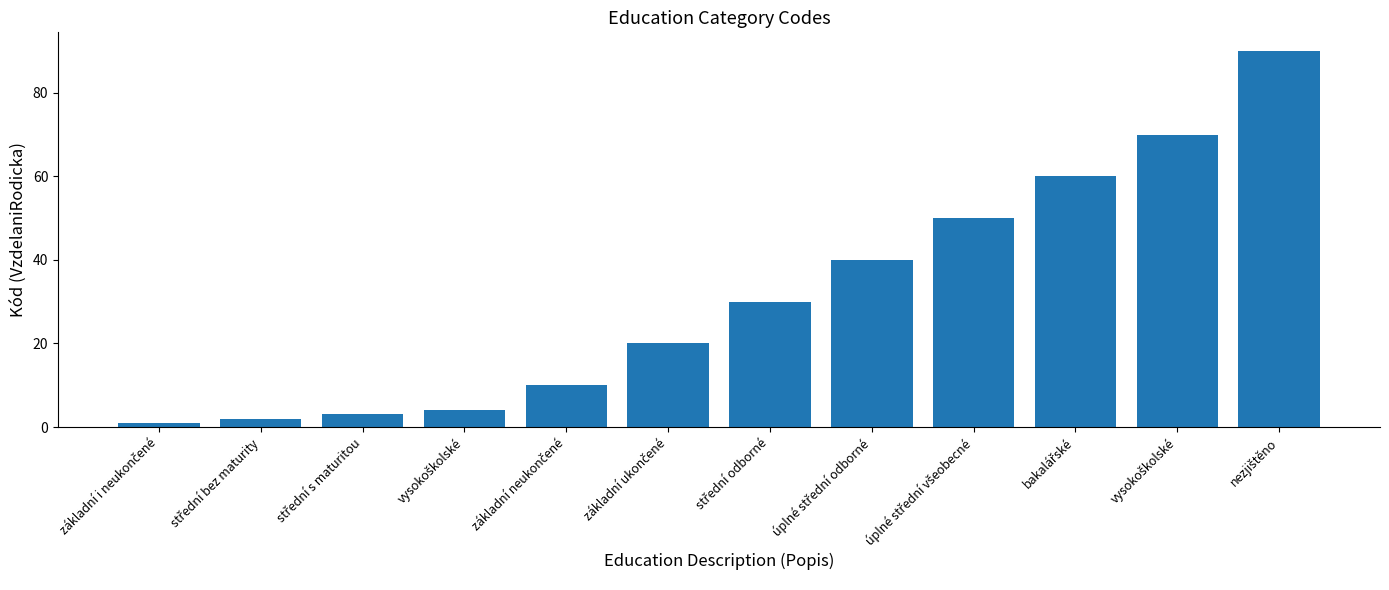

How many values are below 30?

6